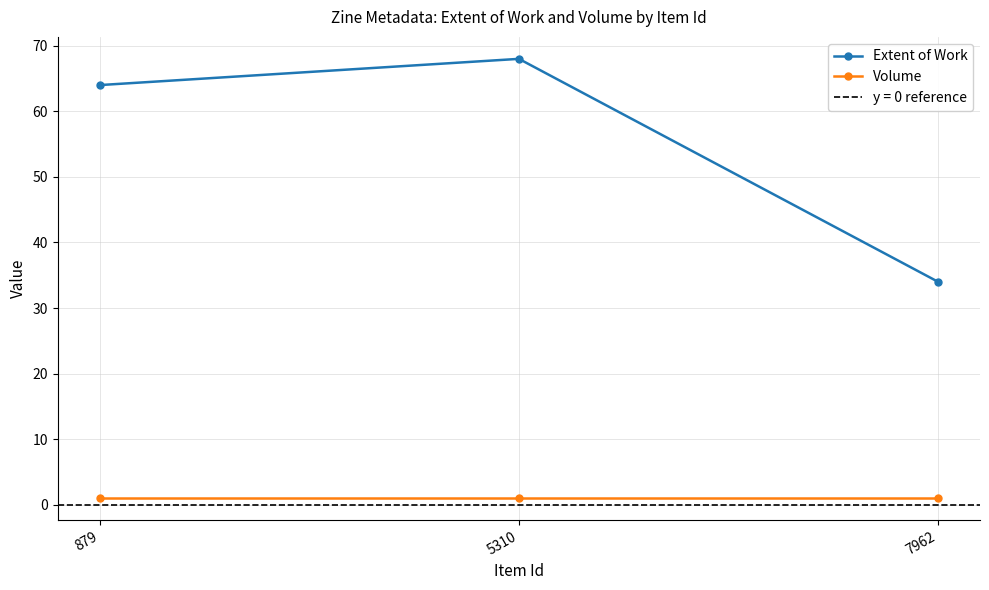

Read the Extent of Work value at 7962.

34